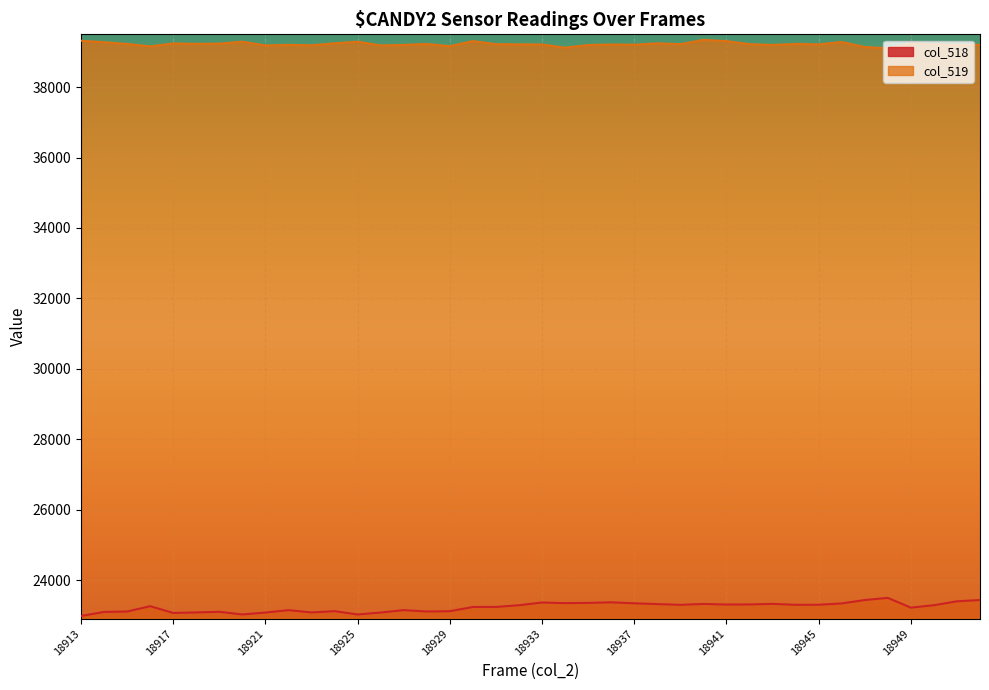

What is the value of the col_518 point at the 22nd from the left?

23343